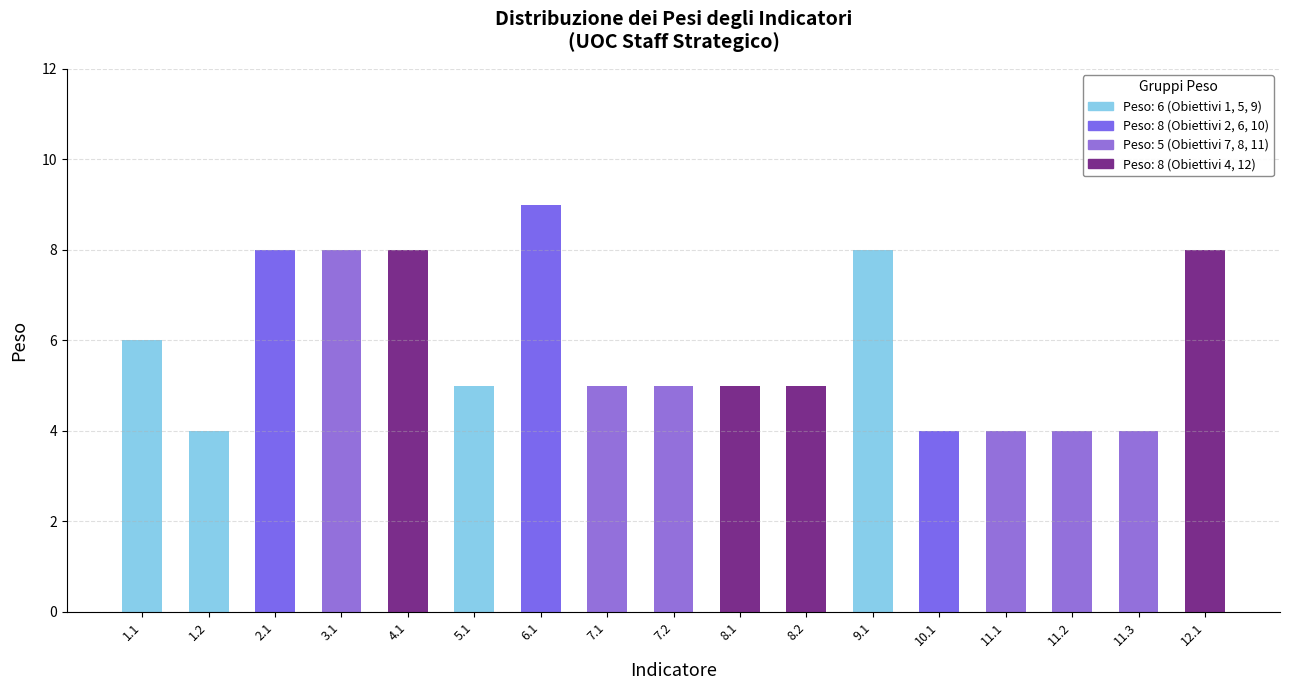

Reading left to right, transcribe all the data shown in this chart.

1.1=6	1.2=4	2.1=8	3.1=8	4.1=8	5.1=5	6.1=9	7.1=5	7.2=5	8.1=5	8.2=5	9.1=8	10.1=4	11.1=4	11.2=4	11.3=4	12.1=8